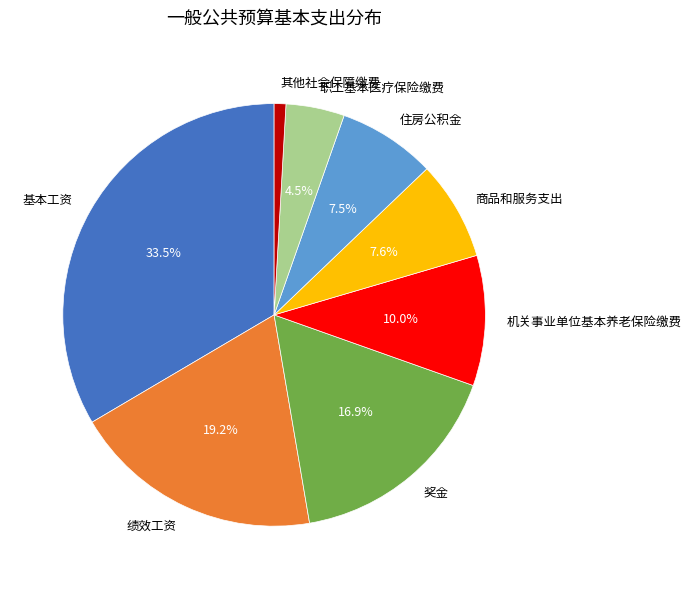

Between 职工基本医疗保险缴费 and 其他社会保障缴费, which is larger?

职工基本医疗保险缴费